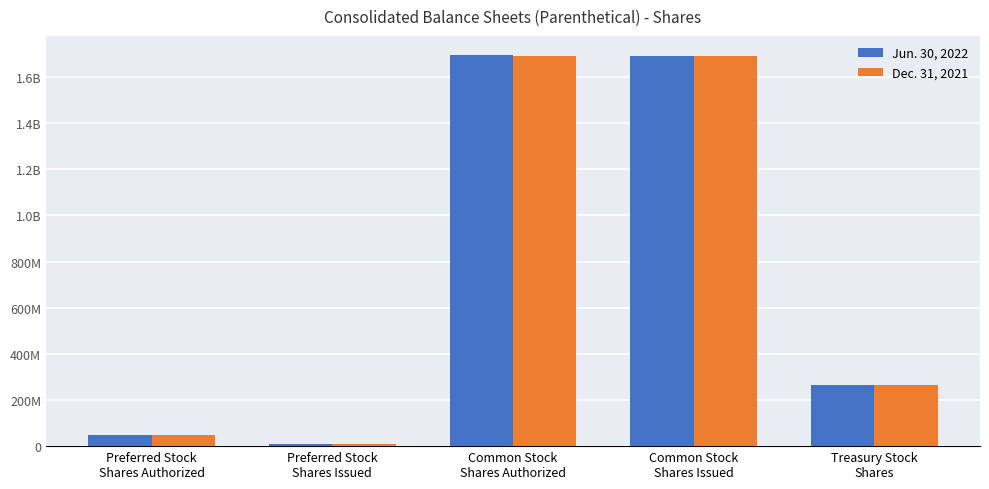

Between Common Stock
Shares Issued and Common Stock
Shares Authorized, which is larger?

Common Stock
Shares Authorized